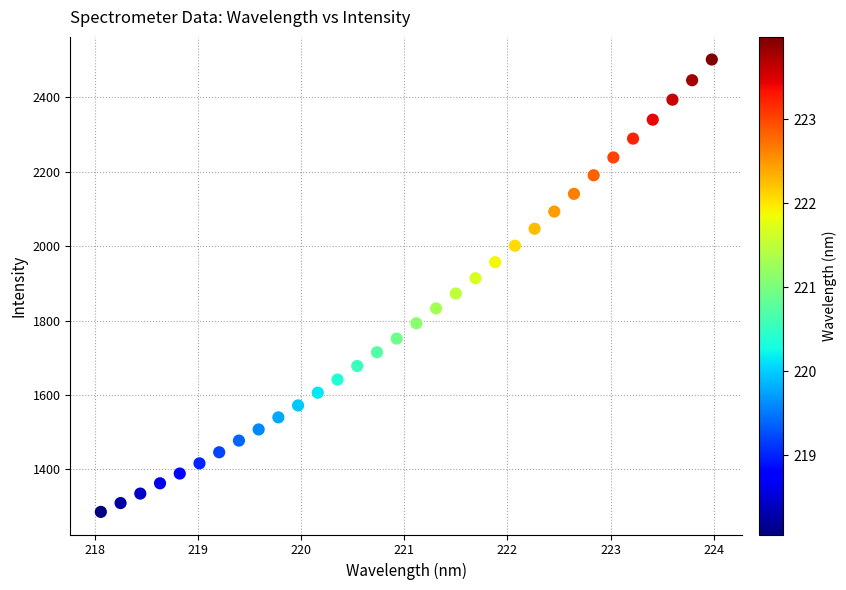

What is the range of Y values (max minus min)?

1214.9